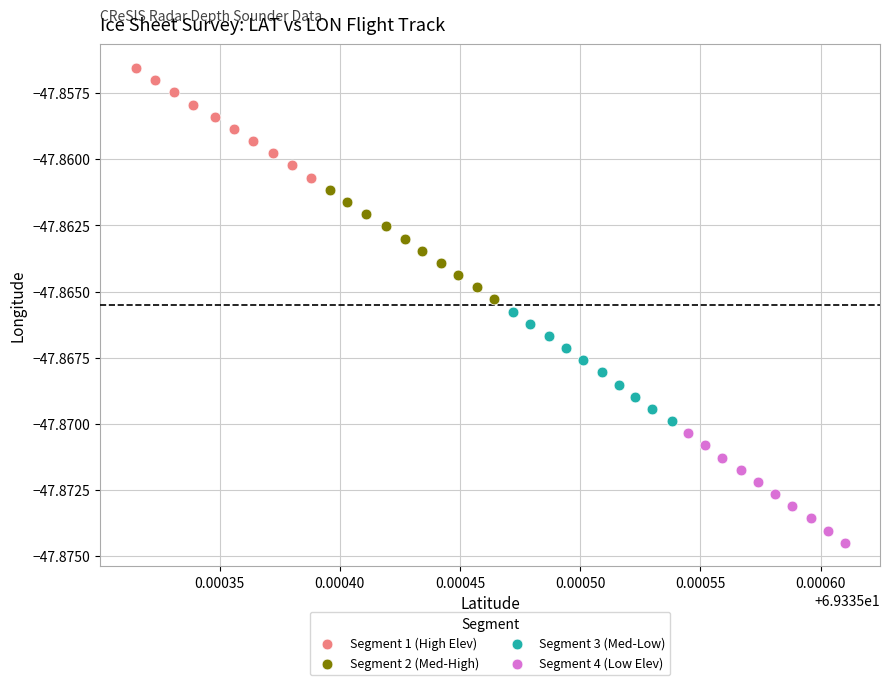

Which series reaches the minimum Y coordinate?

Segment 4 (Low Elev)